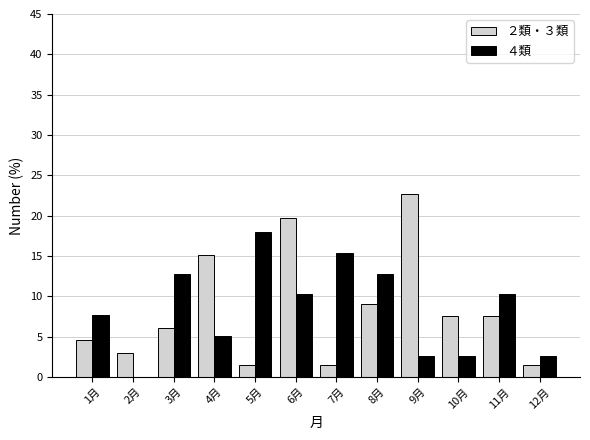

Reading left to right, transcribe all the data shown in this chart.

２類・３類: 1月=4.5	2月=3.0	3月=6.1	4月=15.2	5月=1.5	6月=19.7	7月=1.5	8月=9.1	9月=22.7	10月=7.6	11月=7.6	12月=1.5
４類: 1月=7.7	2月=0.0	3月=12.8	4月=5.1	5月=17.9	6月=10.3	7月=15.4	8月=12.8	9月=2.6	10月=2.6	11月=10.3	12月=2.6